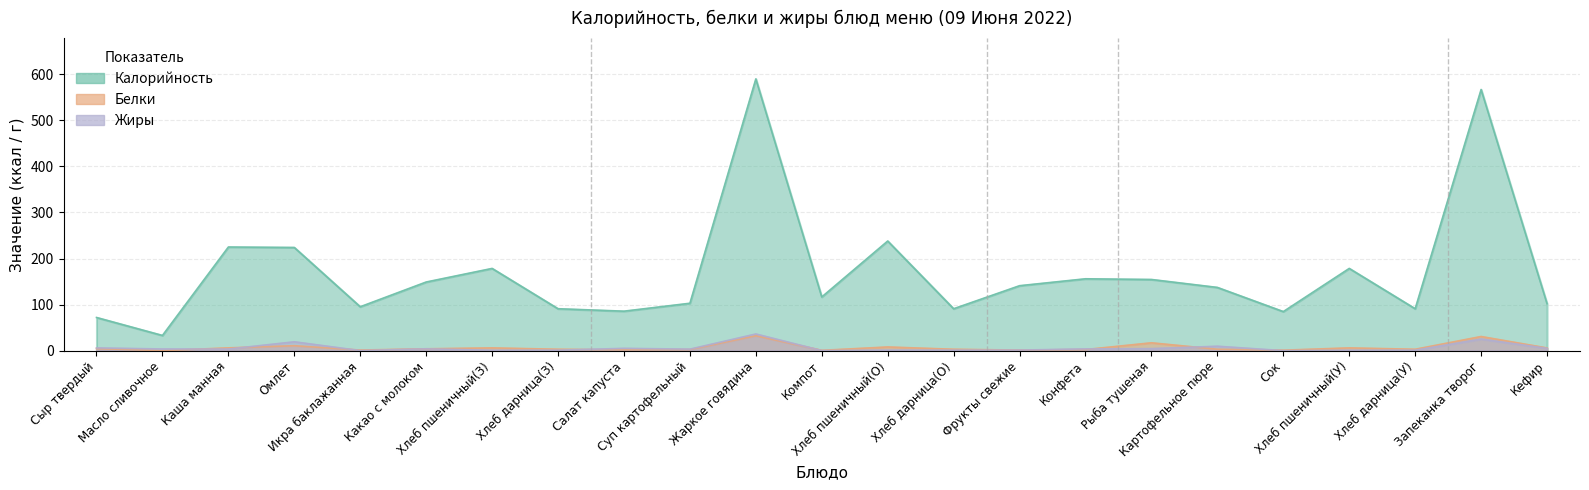

Is it true that Калорийность equals 149.0 at Какао с молоком?

True